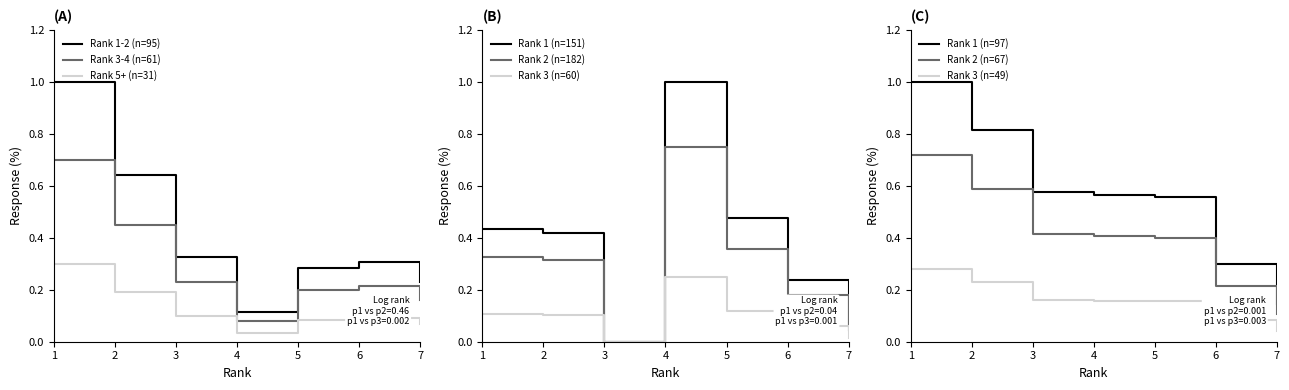

At how many categories does at least one series exceed 0?

7